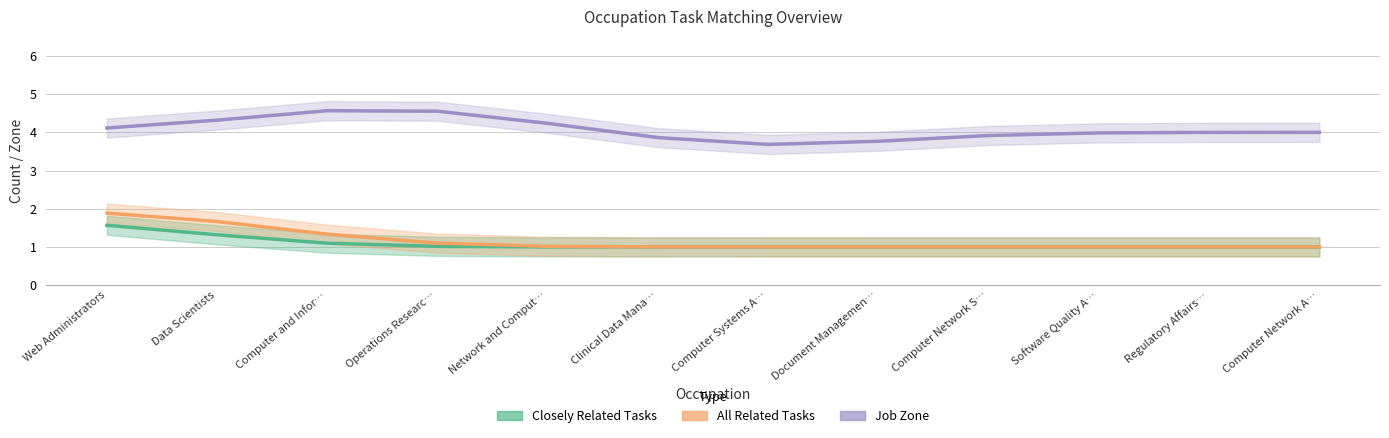

Rank the categories by Closely Related Tasks value from highest to lowest.

Web Administrators, Data Scientists, Computer and Infor…, Operations Researc…, Network and Comput…, Clinical Data Mana…, Computer Systems A…, Document Managemen…, Computer Network S…, Software Quality A…, Regulatory Affairs…, Computer Network A…